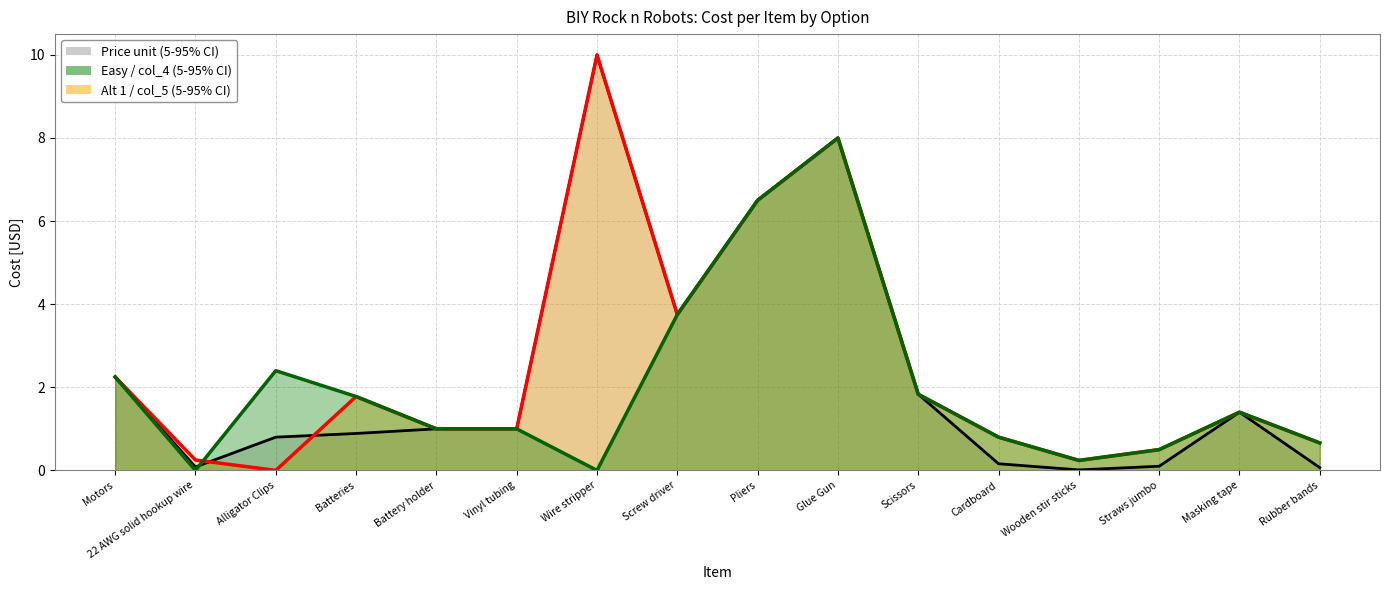

Is the value of Easy (col_4) at Scissors greater than the value of Alt 1 (col_5) at Rubber bands?

Yes